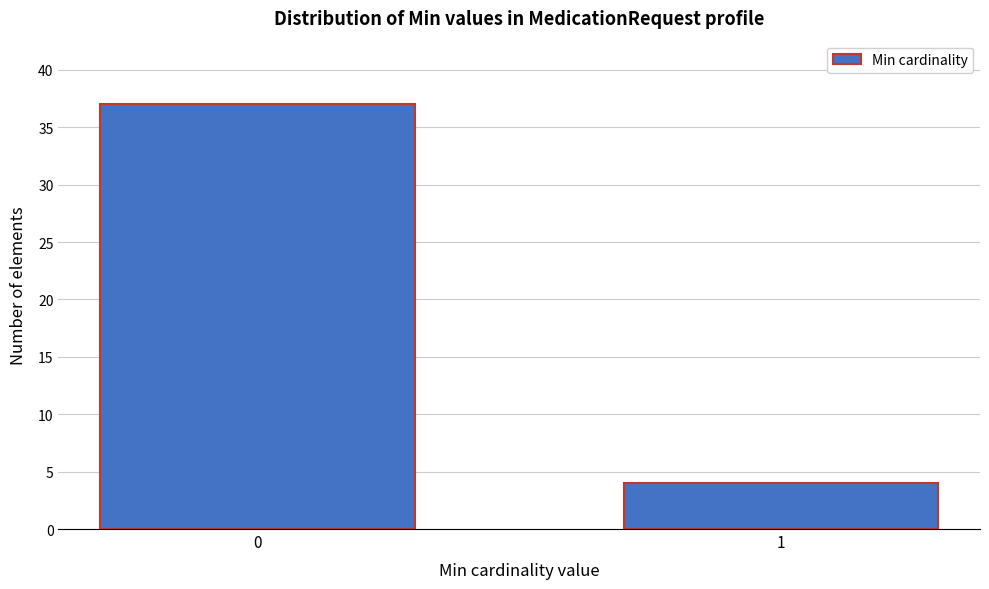

Reading left to right, list all the values displayed in this chart.

37	4